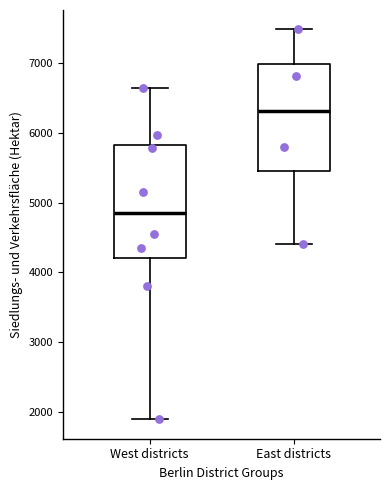

Where is the upper edge of the box for East districts on the y-axis? The values are not printed on the chart, so give them approximately, as read against the axis.

7000